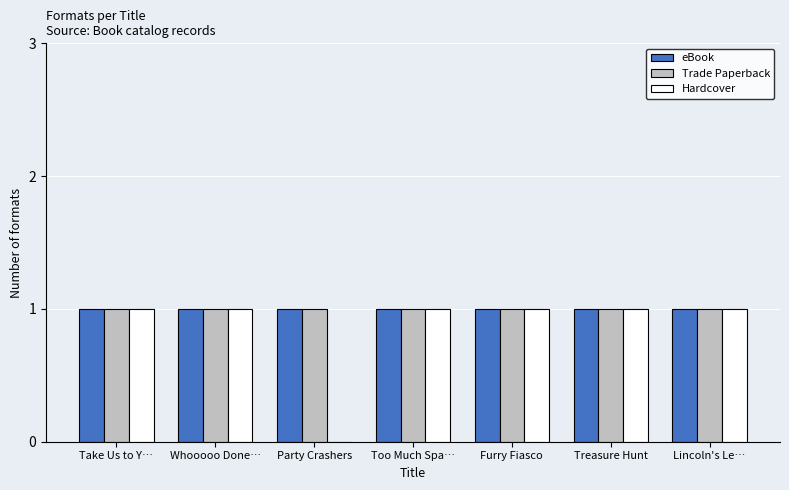

The Hardcover series shows 0 at Whooooo Done…. True or false?

False